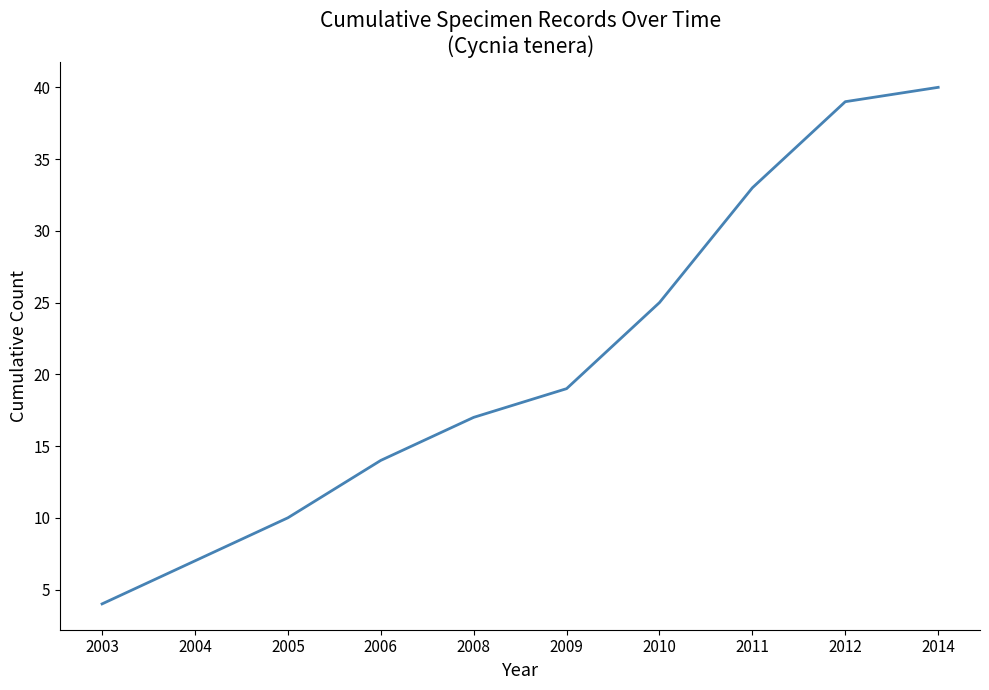

Which label corresponds to the smallest value in the chart?

2003